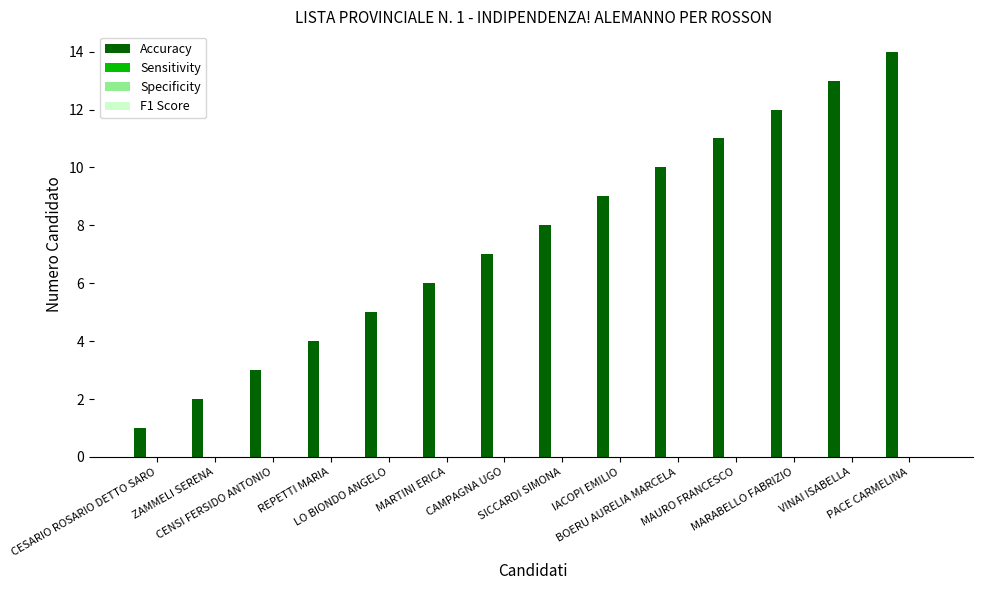

What is the difference between the maximum and minimum values?

13